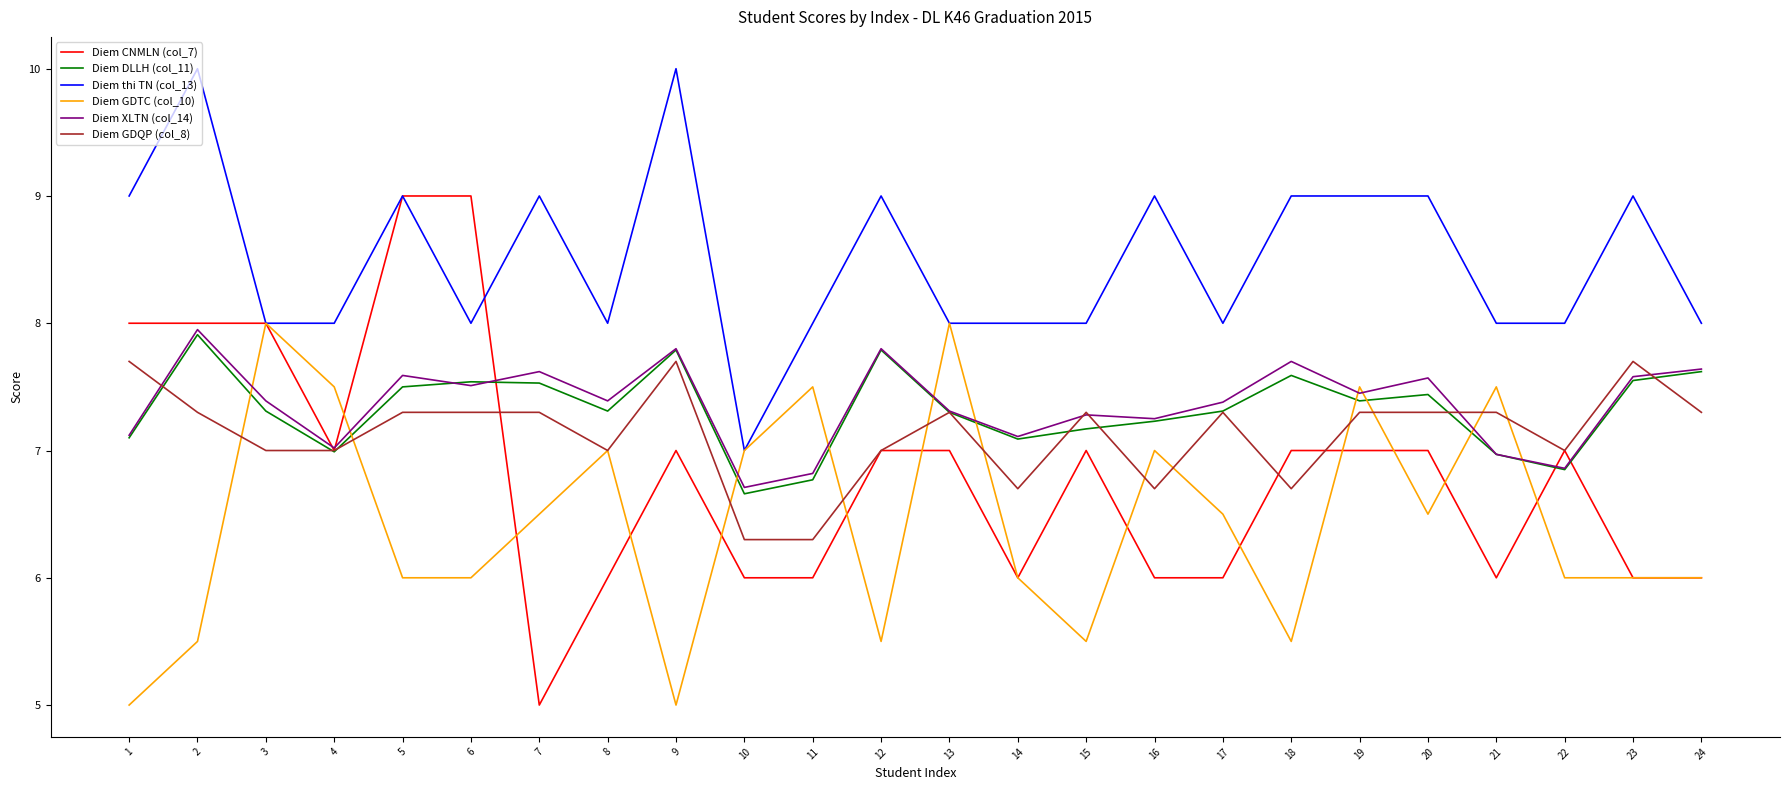

True or false: Diem GDTC (col_10) has a value of 10.6 at 13.

False